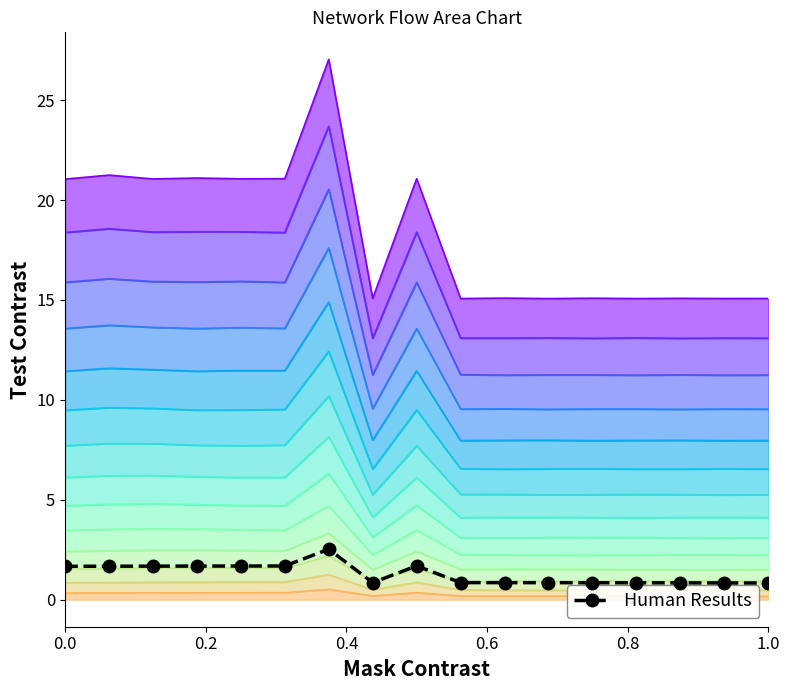

How many categories are shown in the chart?

17